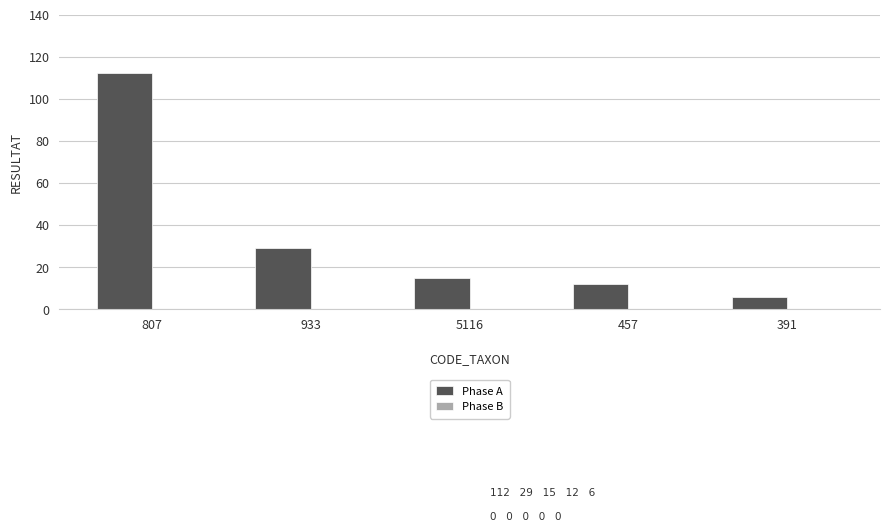

How many bars are there in total?

5